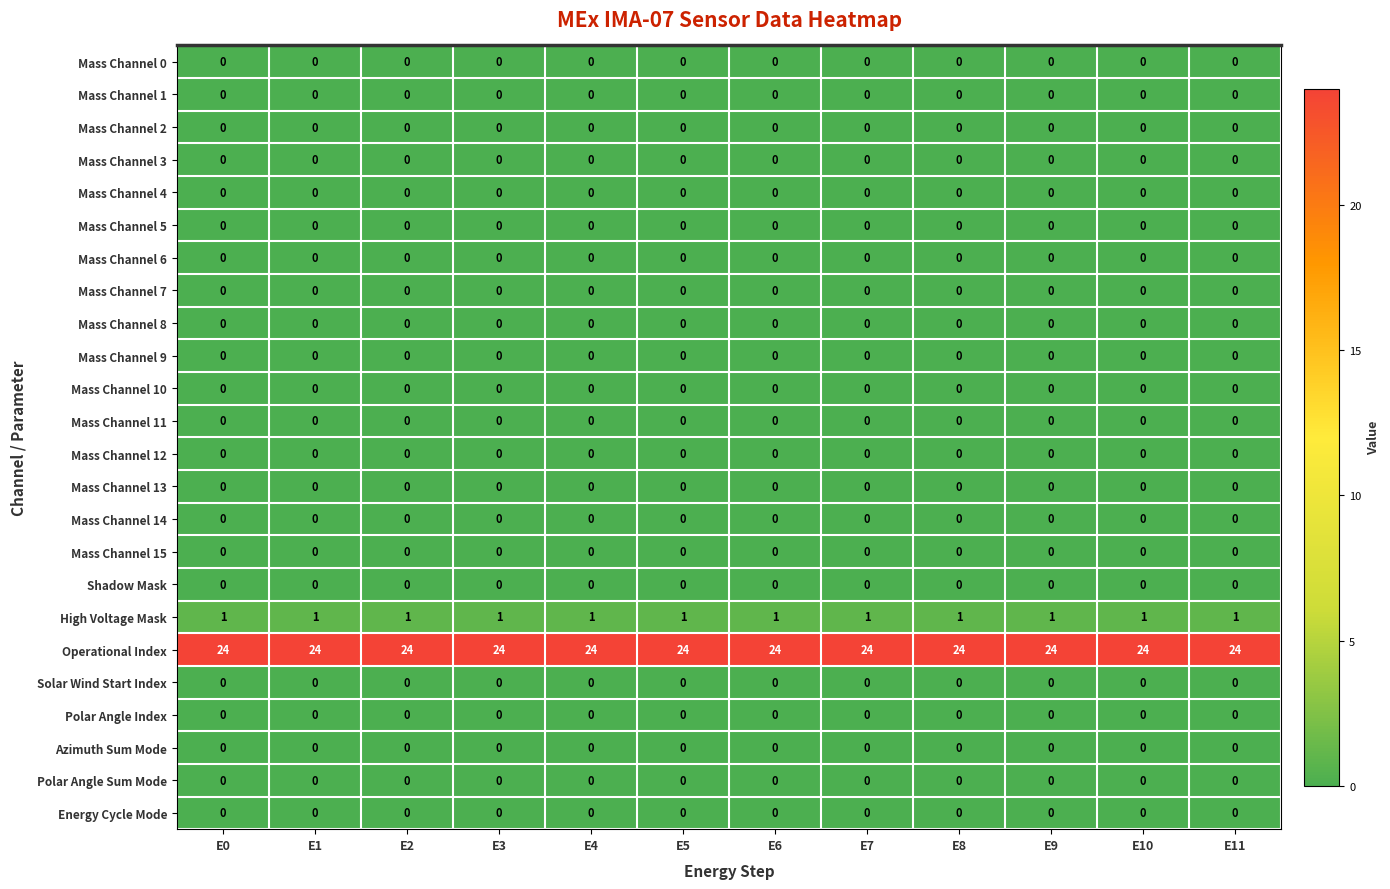

How many data points does each series have?

12